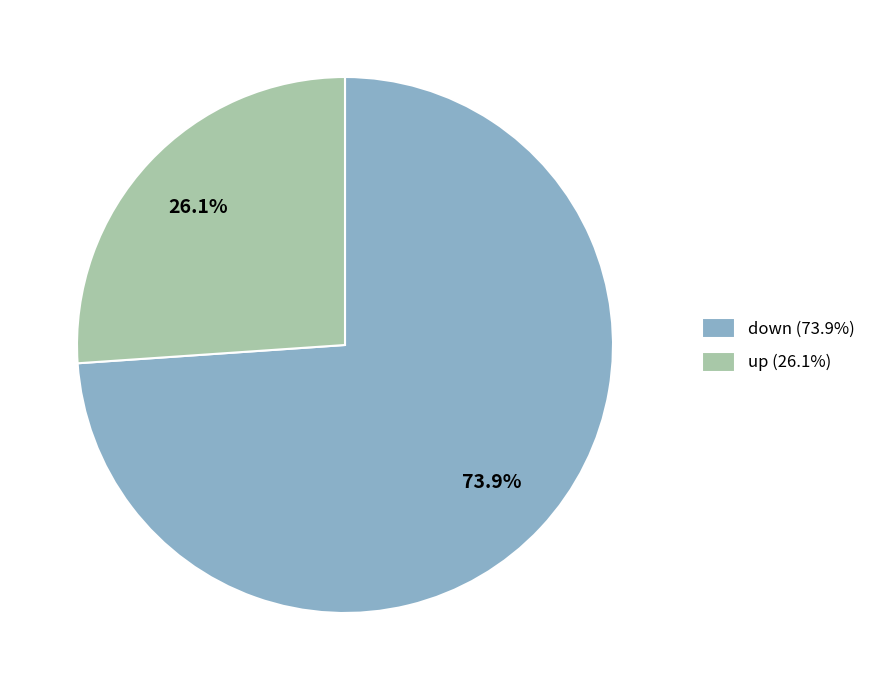

How many segments does this pie chart have?

2